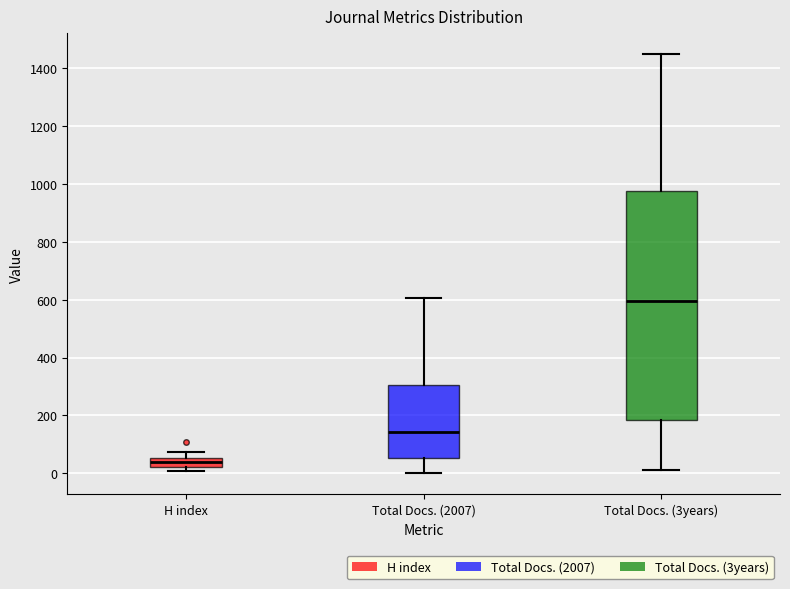

Reading left to right, transcribe this box plot: for each box, give where its median line is, the range the box spans, and where its two whiskers end, as read against the y-axis. The values are not printed on the chart, so give them approximately, as read against the axis.

H index: median 40, box 20 to 60, whiskers 0 to 80
Total Docs. (2007): median 140, box 60 to 300, whiskers 0 to 600
Total Docs. (3years): median 600, box 180 to 980, whiskers 20 to 1440